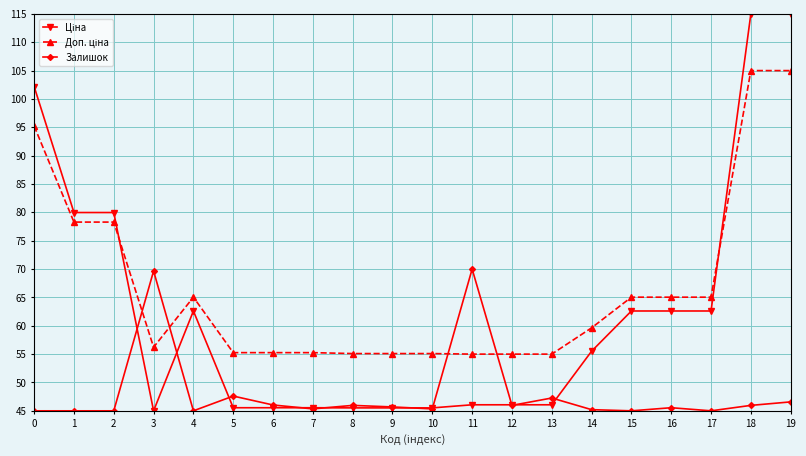

What is the spread (max minus min) of values at 0?

57.2